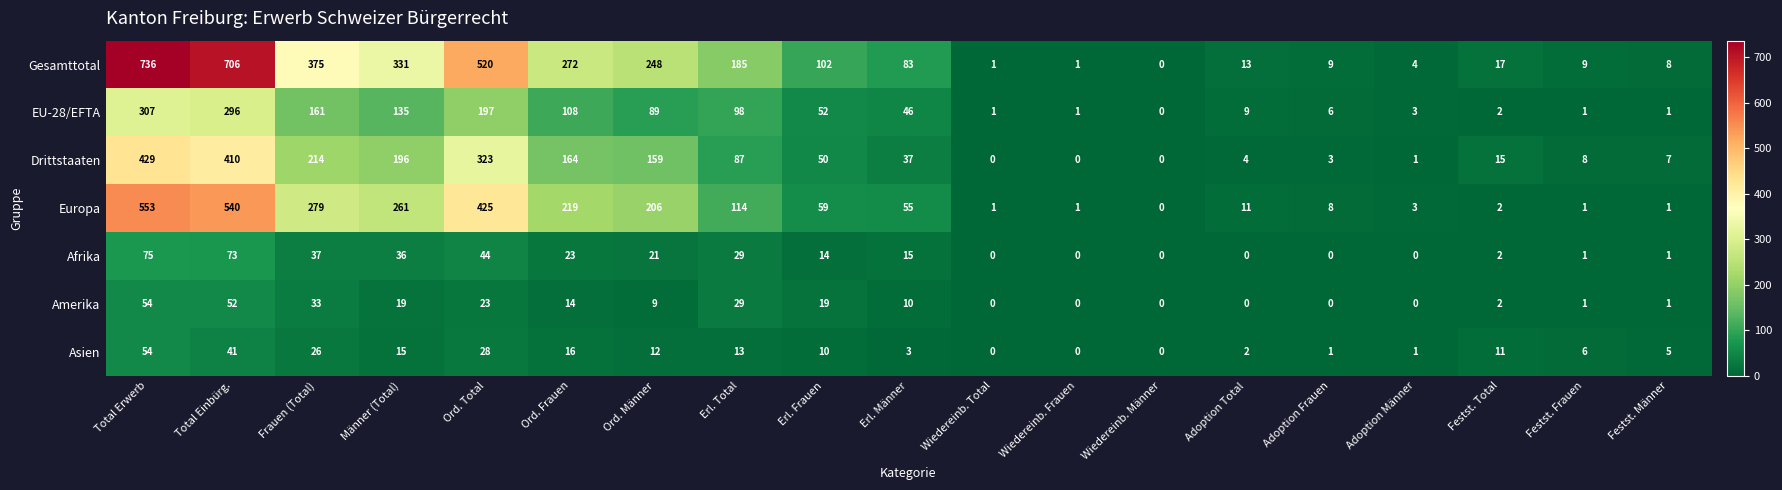

True or false: EU-28/EFTA has a value of 6 at Adoption Frauen.

True